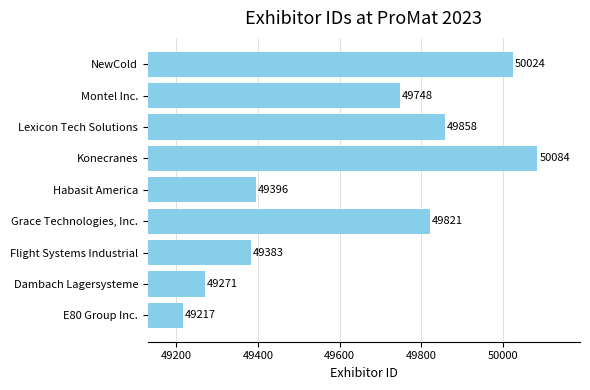

Reading bottom to top, what are all the values shown in this chart?

49217	49271	49383	49821	49396	50084	49858	49748	50024